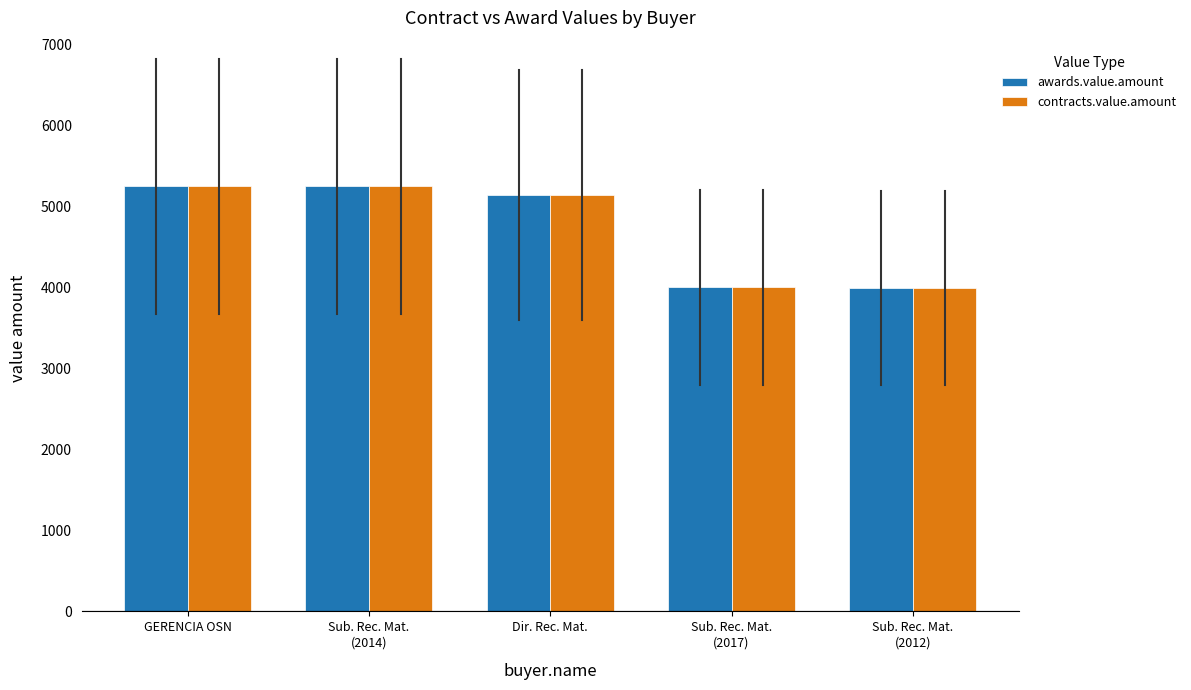

The awards.value.amount series shows 5145 at Dir. Rec. Mat.. True or false?

True